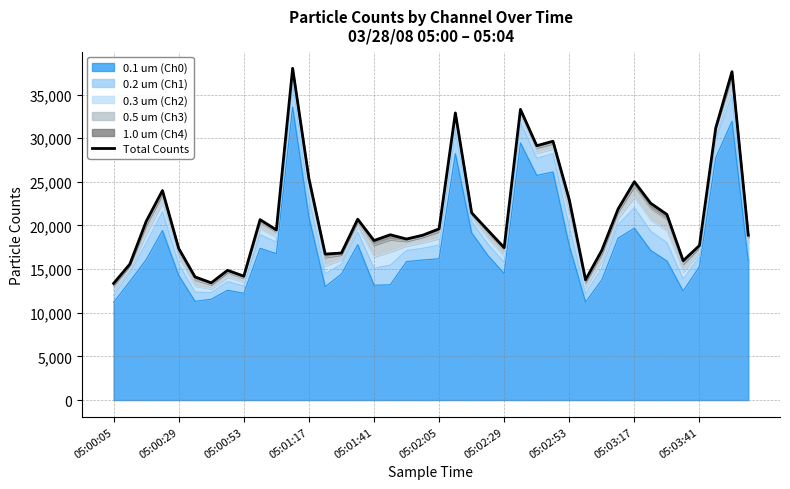

Reading left to right, what are all the values shown in this chart?

13366	15586	20468	24001	17368	14114	13430	14867	14193	20671	19492	38008	25379	16727	16844	20719	18277	18939	18450	18891	19616	32896	21452	19450	17462	33299	29140	29652	22960	13772	17154	21888	25017	22553	21268	15965	17706	31171	37621	18895